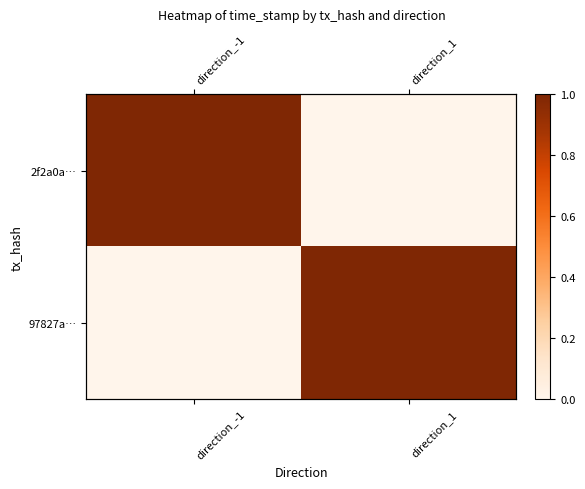

Which series has the largest range (max minus min)?

2f2a0a…